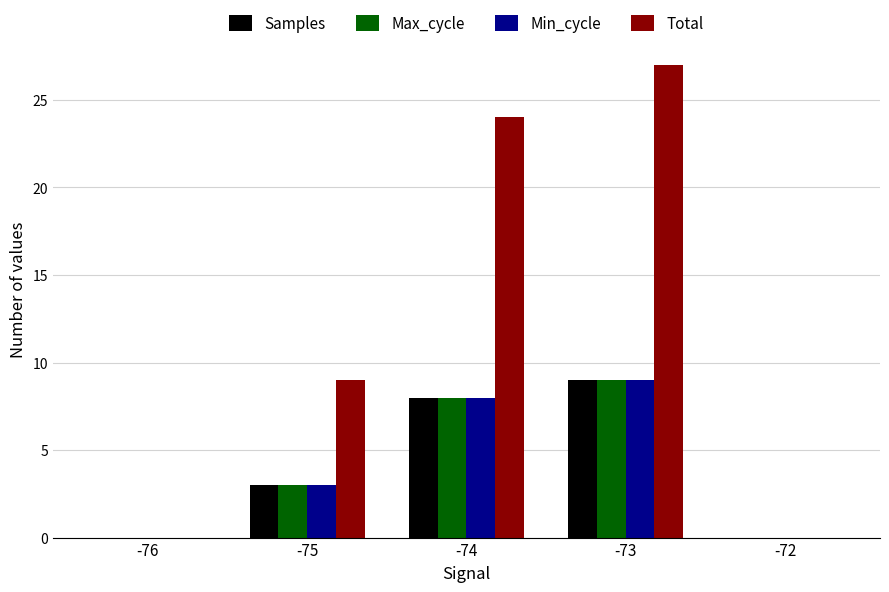

What is the highest value of the Max_cycle series?

9